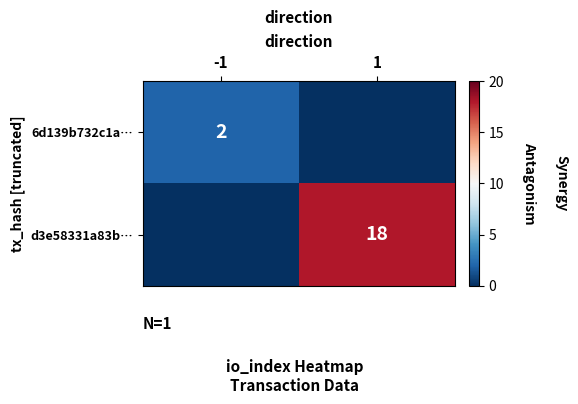

The value of 6d139b732c1a… at -1 is 2. True or false?

True